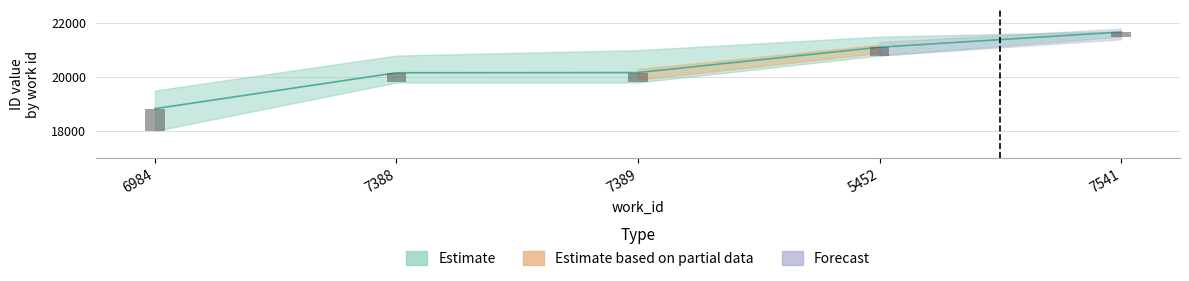

What position from the left is 7388?

2